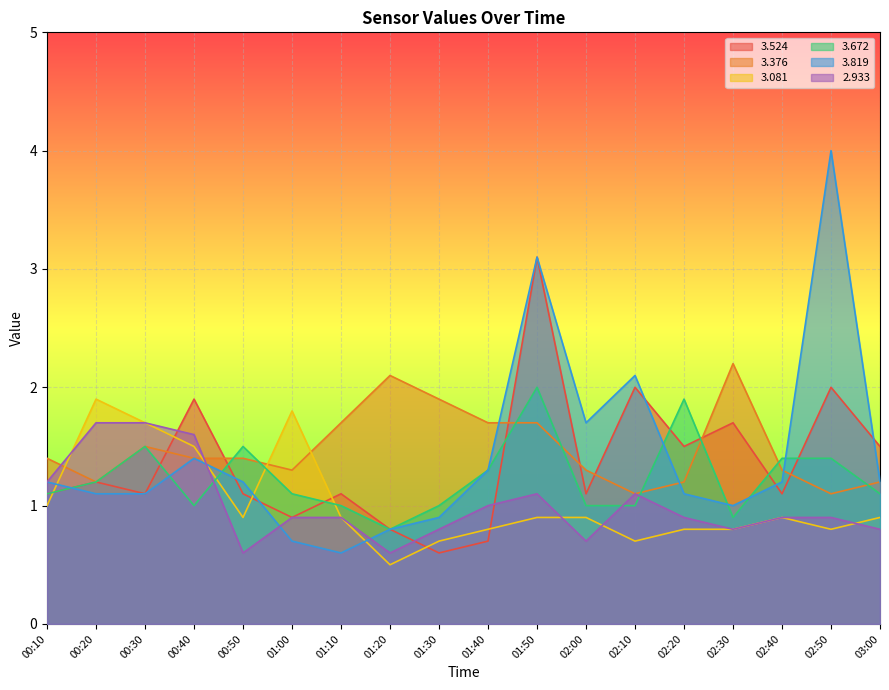

Does the chart display data point markers on the line(s)?

No